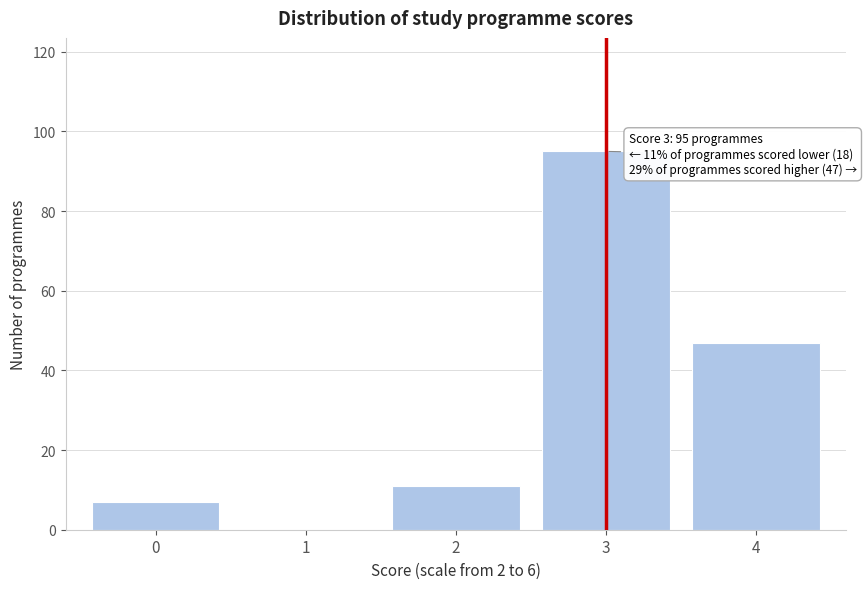

Reading left to right, list all the values displayed in this chart.

0=7	1=0	2=11	3=95	4=47